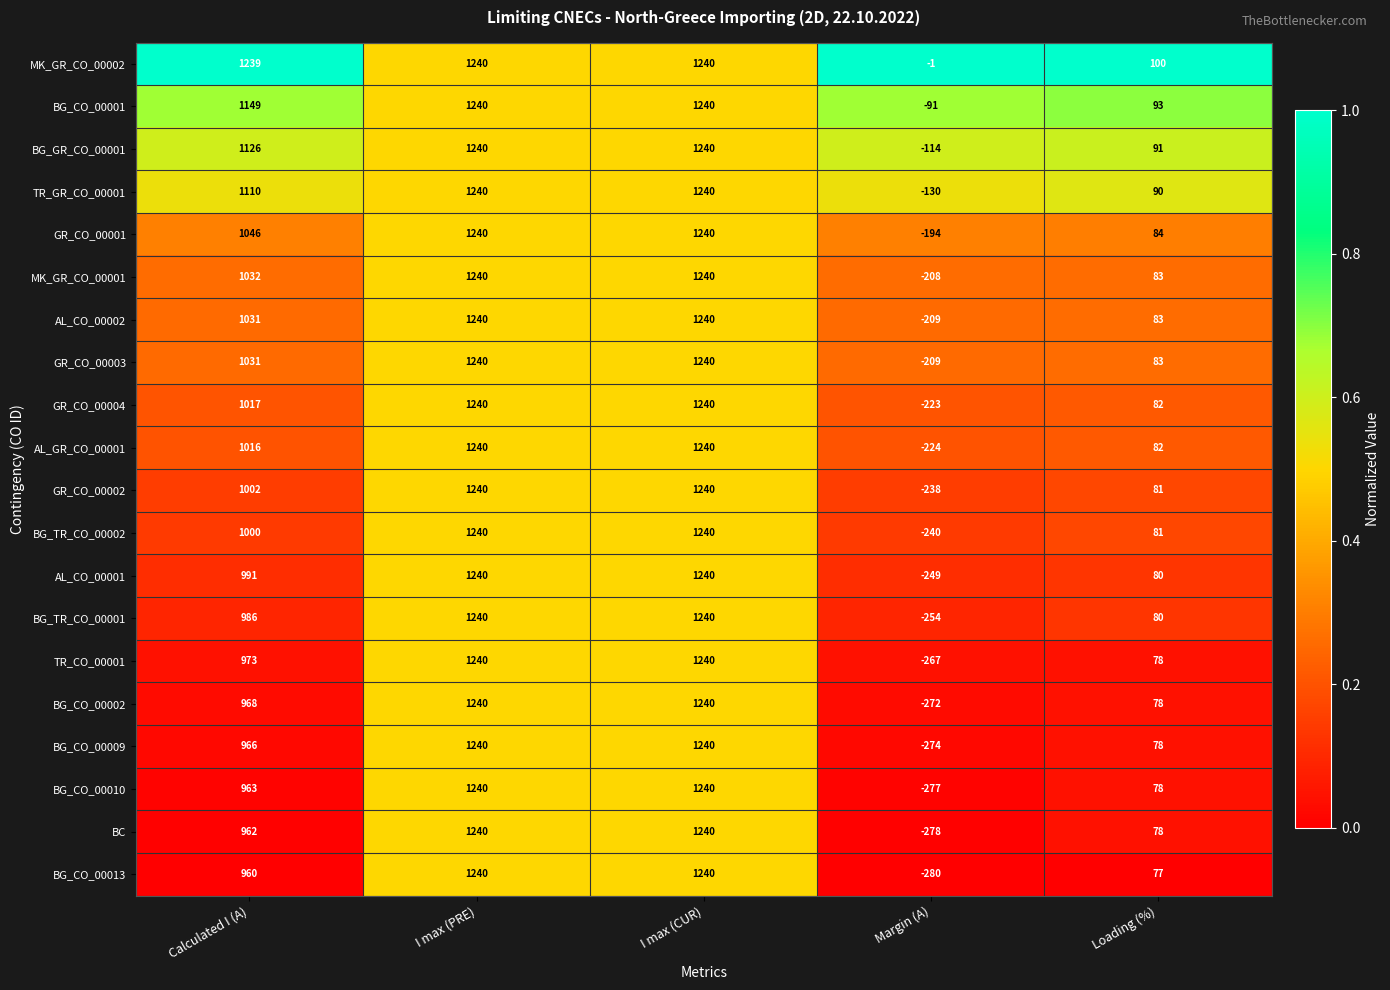

What is the total value across all series at I max (PRE)?

24800